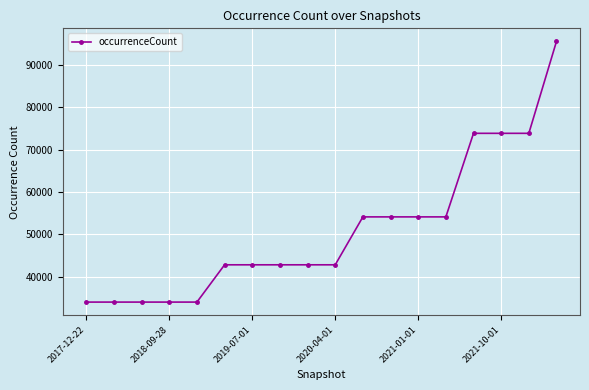

What is the difference between the maximum and minimum values?

61561